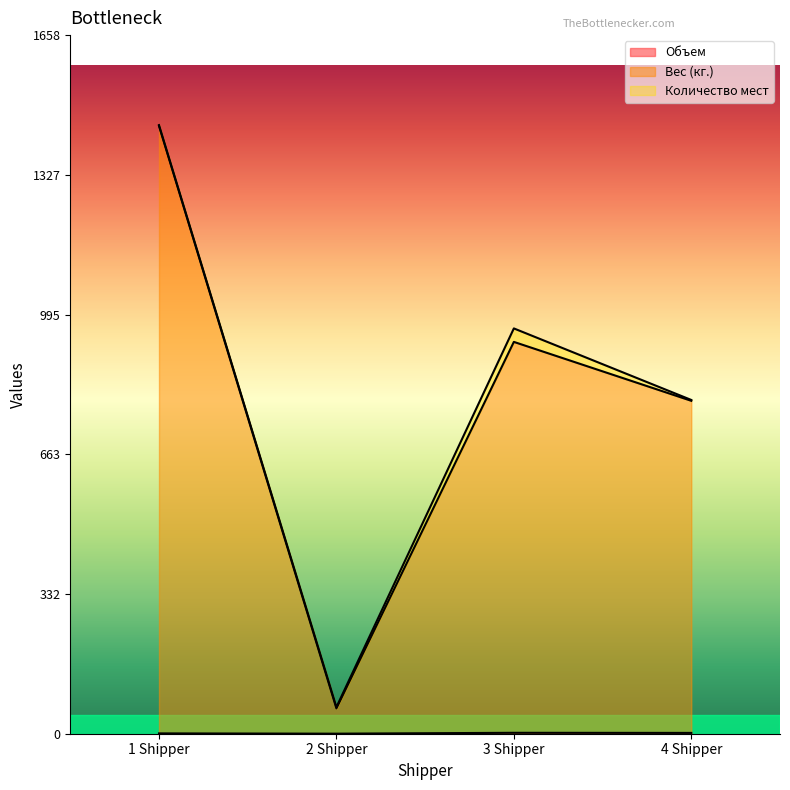

How many interior local peaks does the Вес (кг.) series have?

1